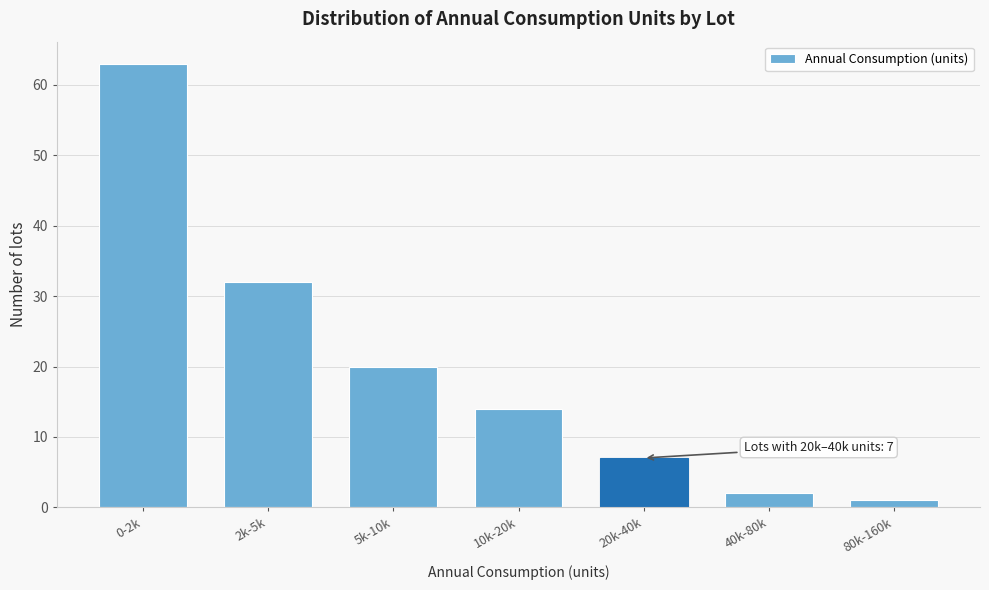

Reading left to right, transcribe all the data shown in this chart.

63	32	20	14	7	2	1